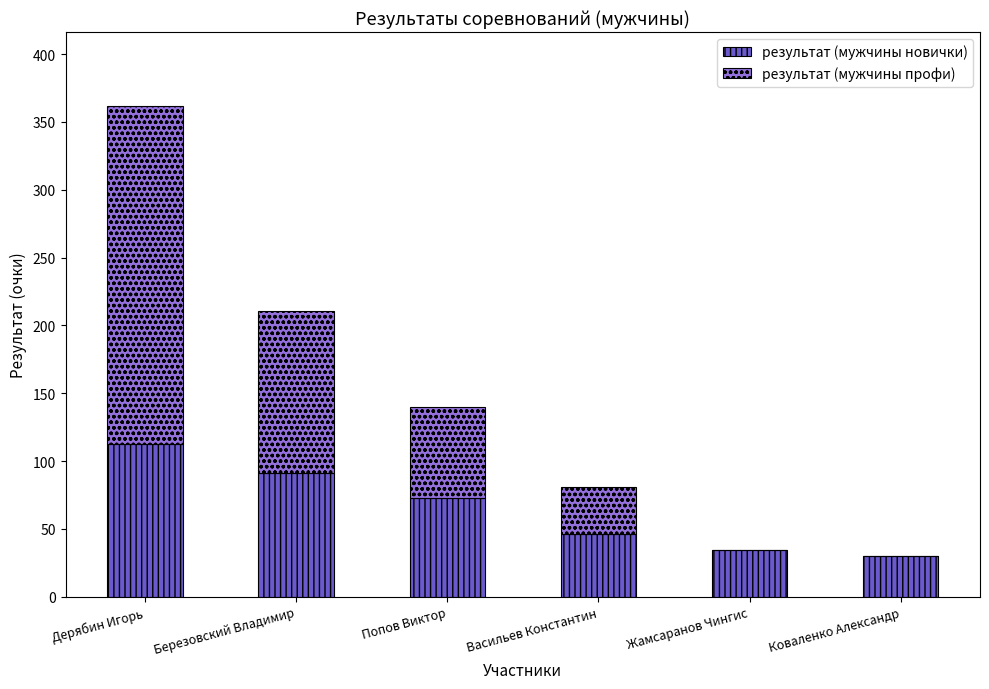

What are all the series names shown in the legend?

результат (мужчины новички), результат (мужчины профи)